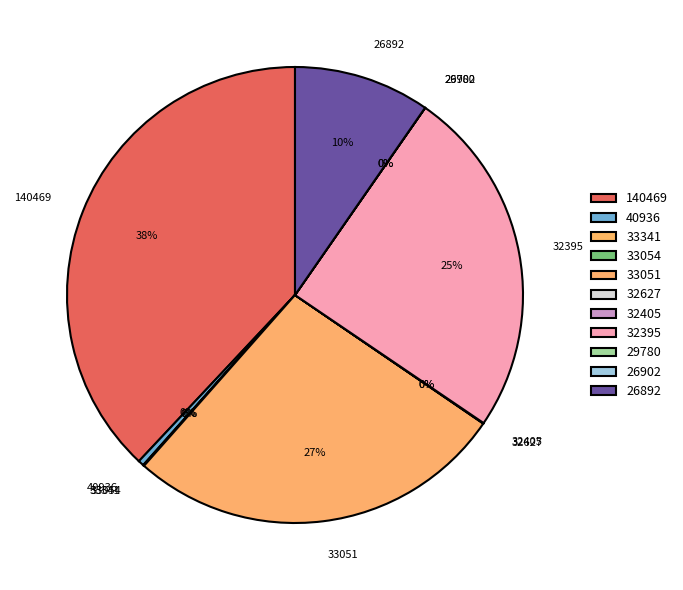

What is the largest slice in the pie chart?

140469